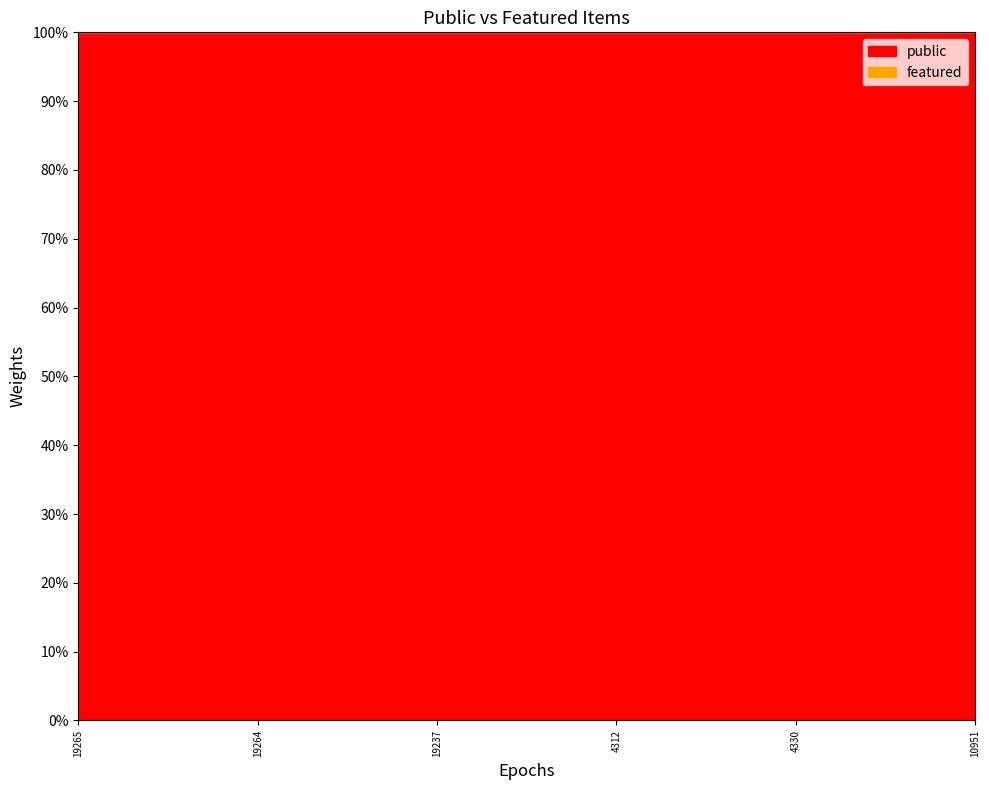

How many lines are shown in the chart?

2